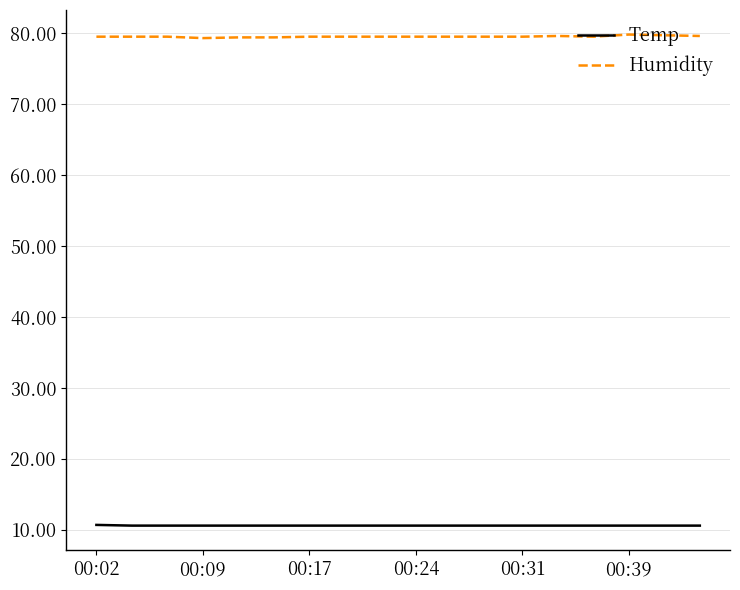

How many categories are shown in the chart?

18